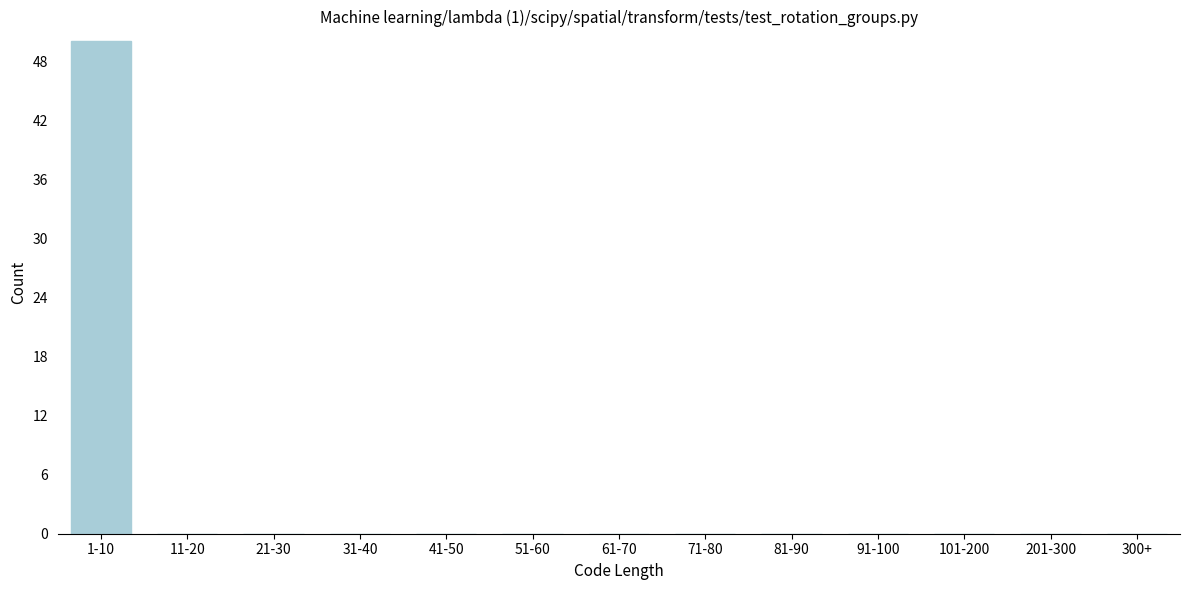

Reading left to right, what are all the values shown in this chart?

1-10=50	11-20=0	21-30=0	31-40=0	41-50=0	51-60=0	61-70=0	71-80=0	81-90=0	91-100=0	101-200=0	201-300=0	300+=0